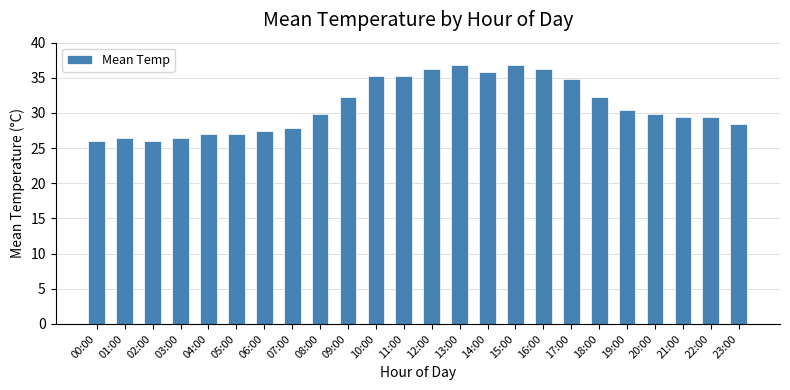

Approximately how many times larger is the value at 02:00 compared to 10:00?

0.7